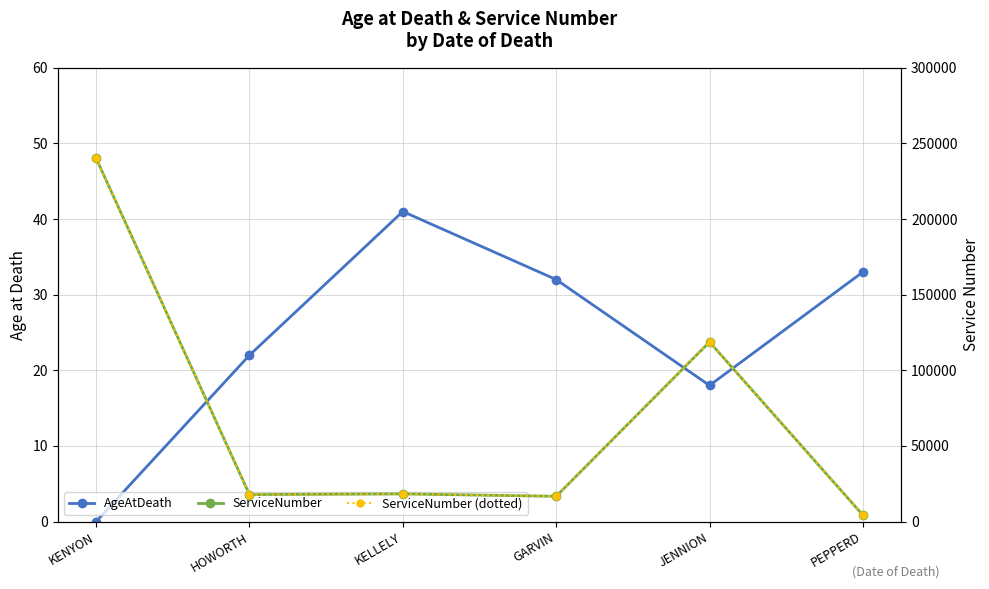

True or false: AgeAtDeath has a value of 18 at JENNION.

True